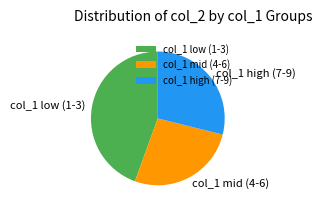

True or false: col_1 mid (4-6) accounts for 27% of the total.

True